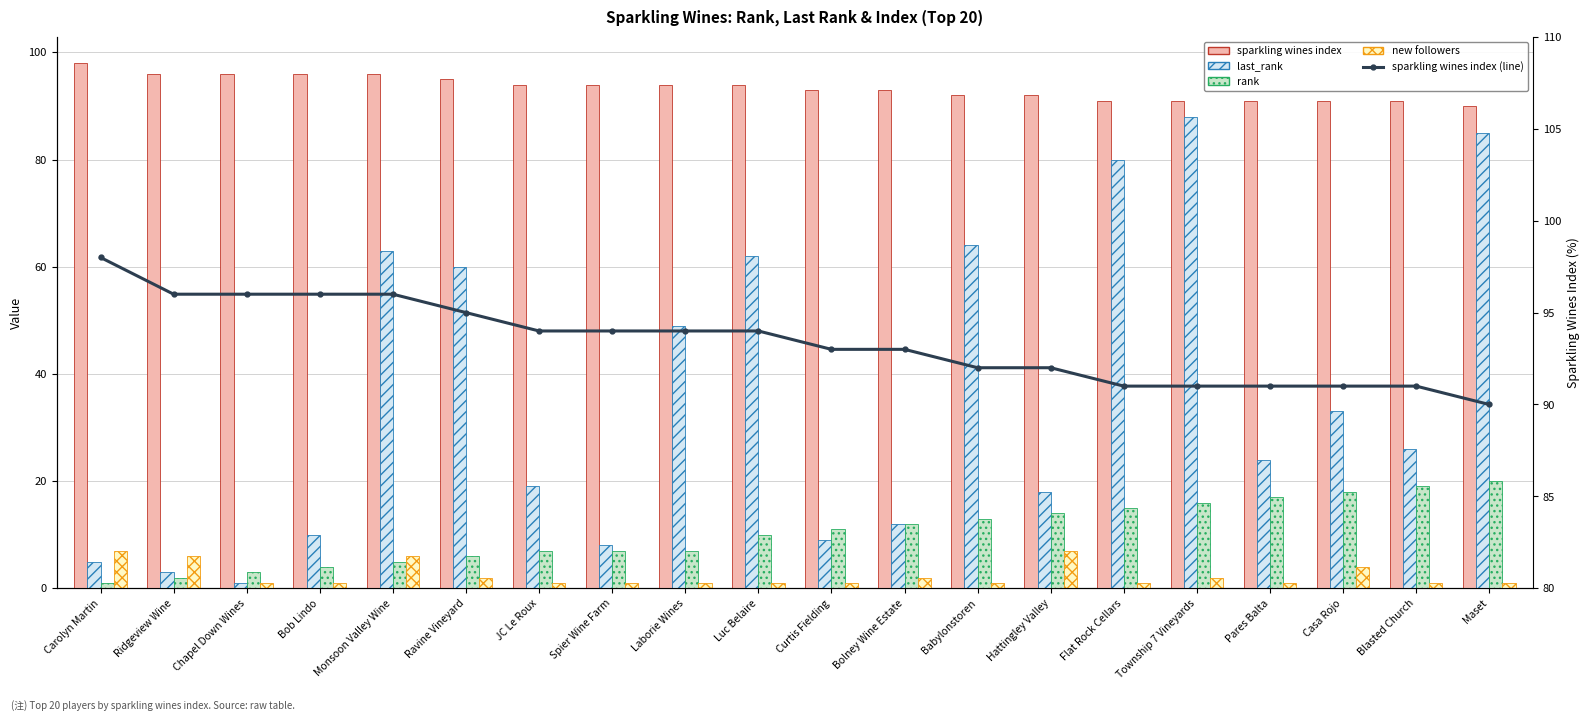

What is the minimum value shown in the chart?

1